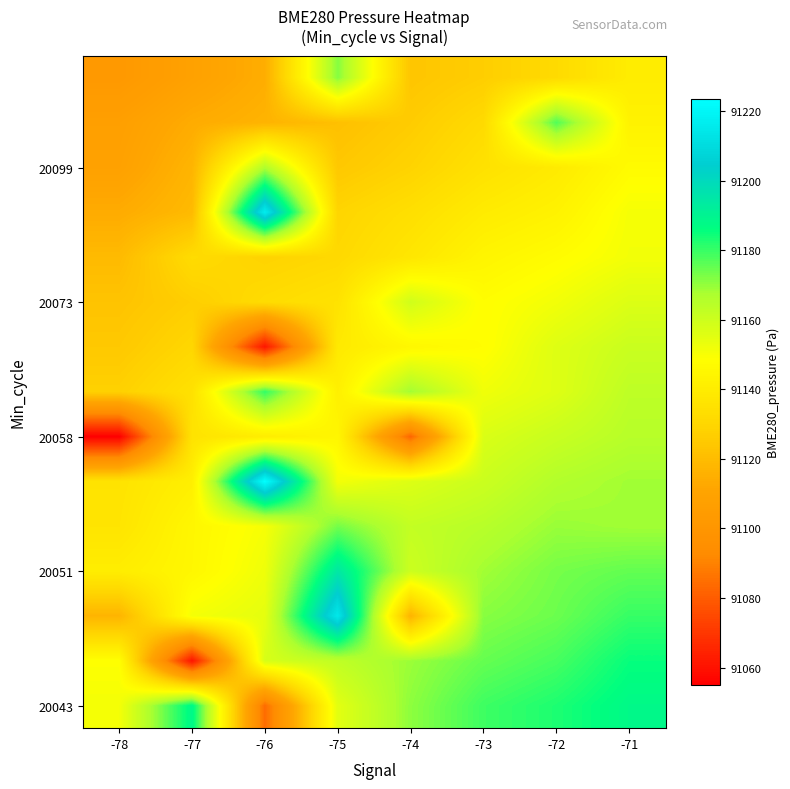

At which category is the sum across all series the highest?

-71